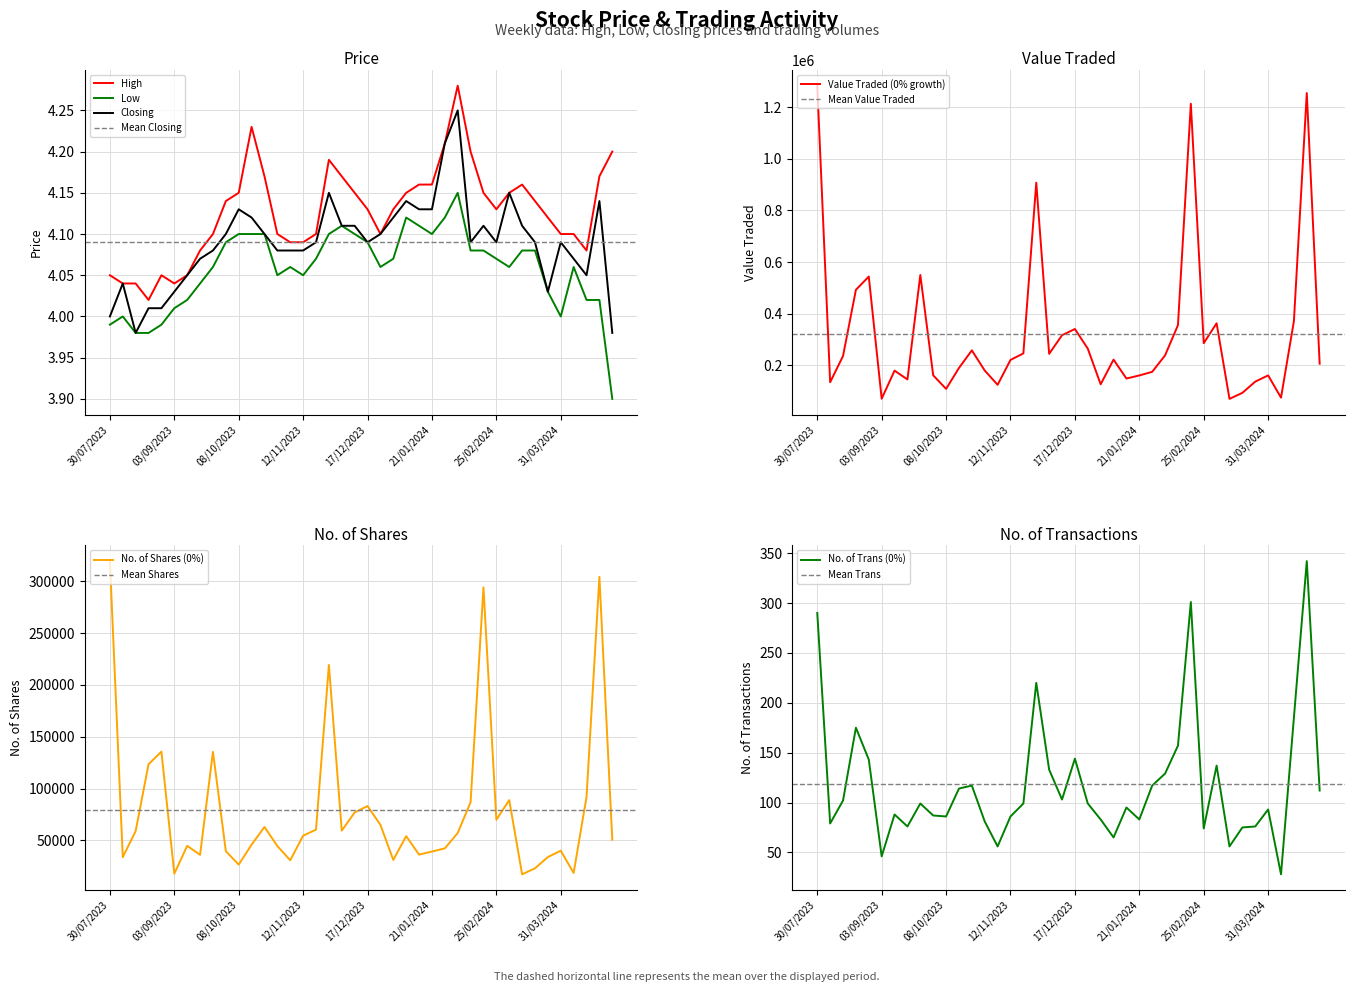

The Closing series shows 4.0 at 30/07/2023. True or false?

True